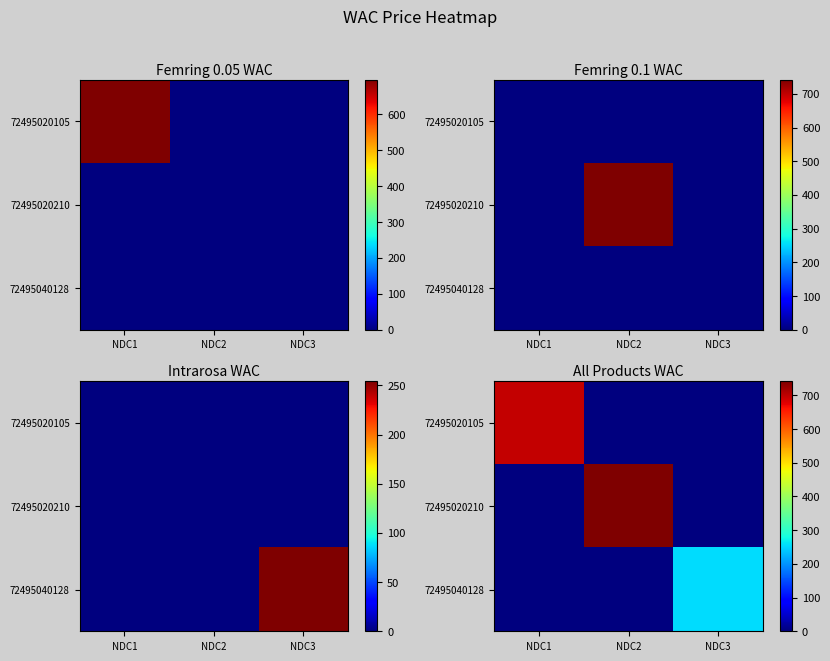

What is the sum of all 72495020105 values?

696.5